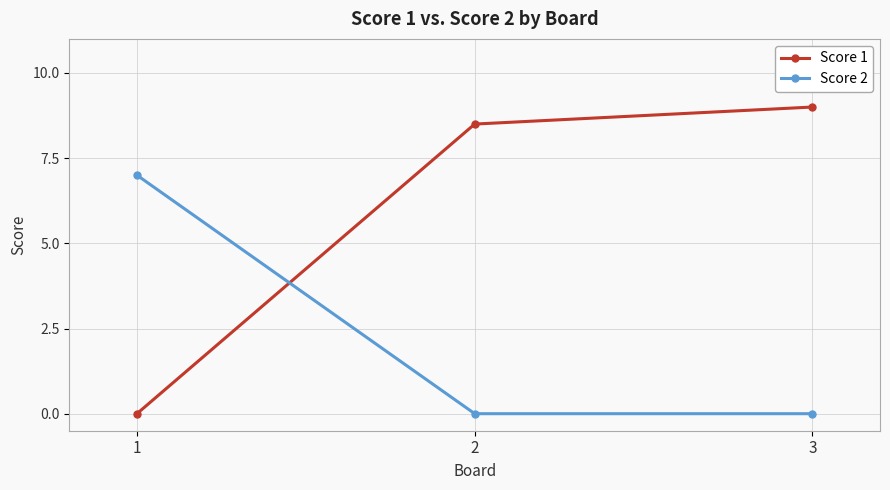

Is this an area chart (filled region under the line)?

No